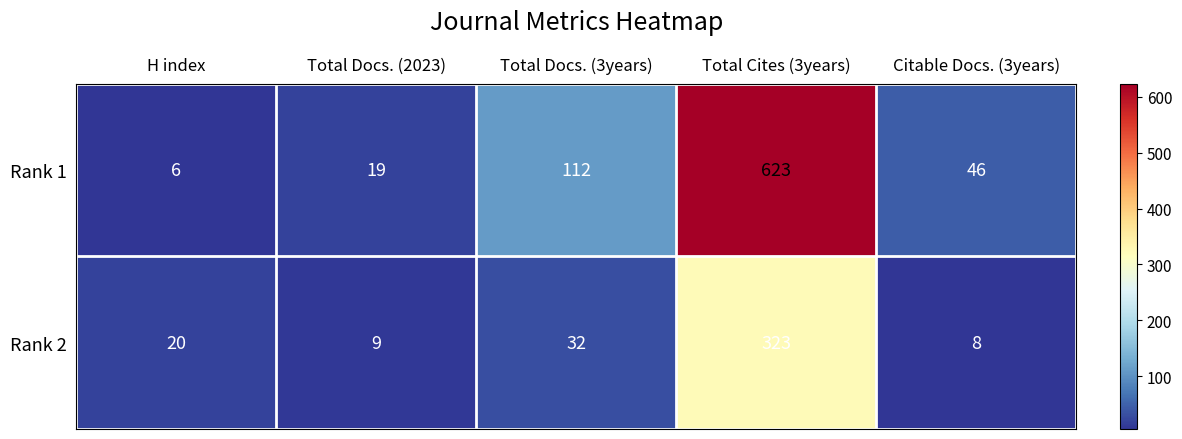

At which category does the chart reach its minimum across all series?

H index